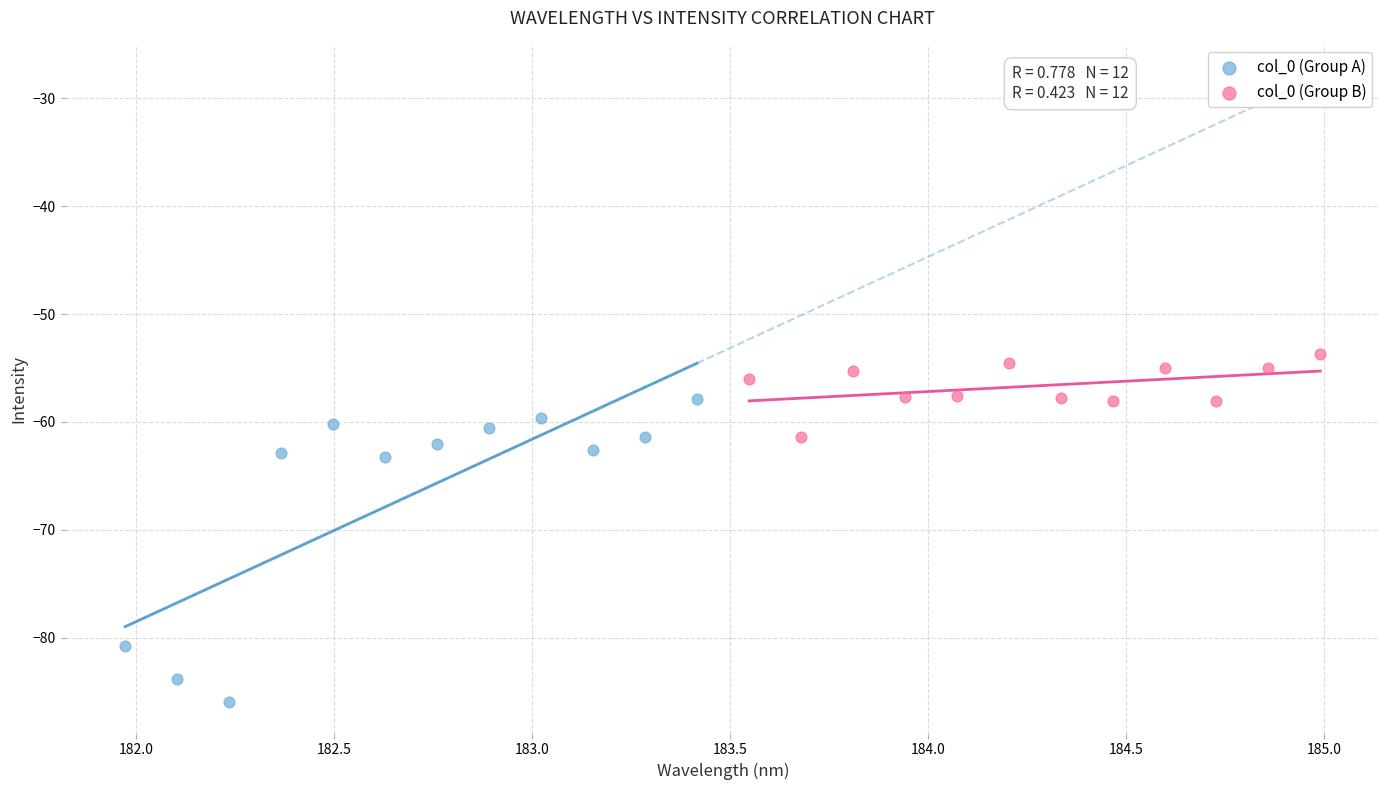

What are all the series names shown in the legend?

col_0 (Group A), col_0 (Group B)